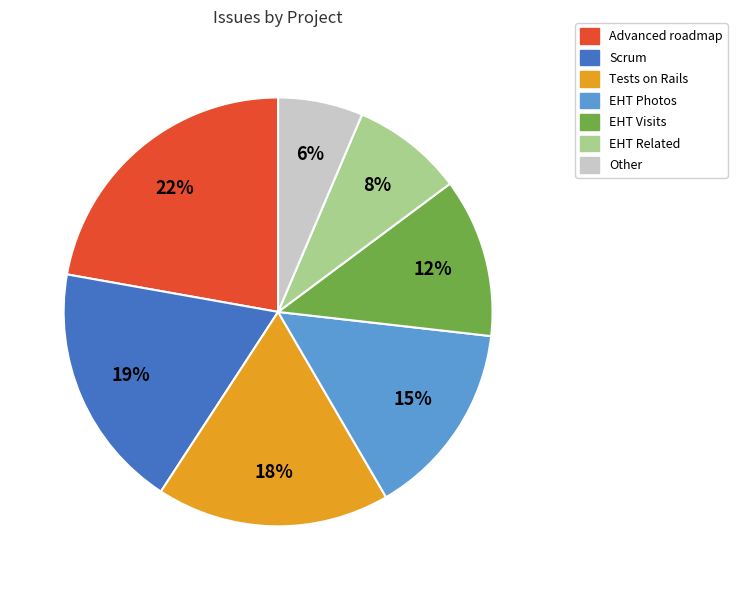

To the nearest percent, what percentage of the pie is Advanced roadmap?

22%